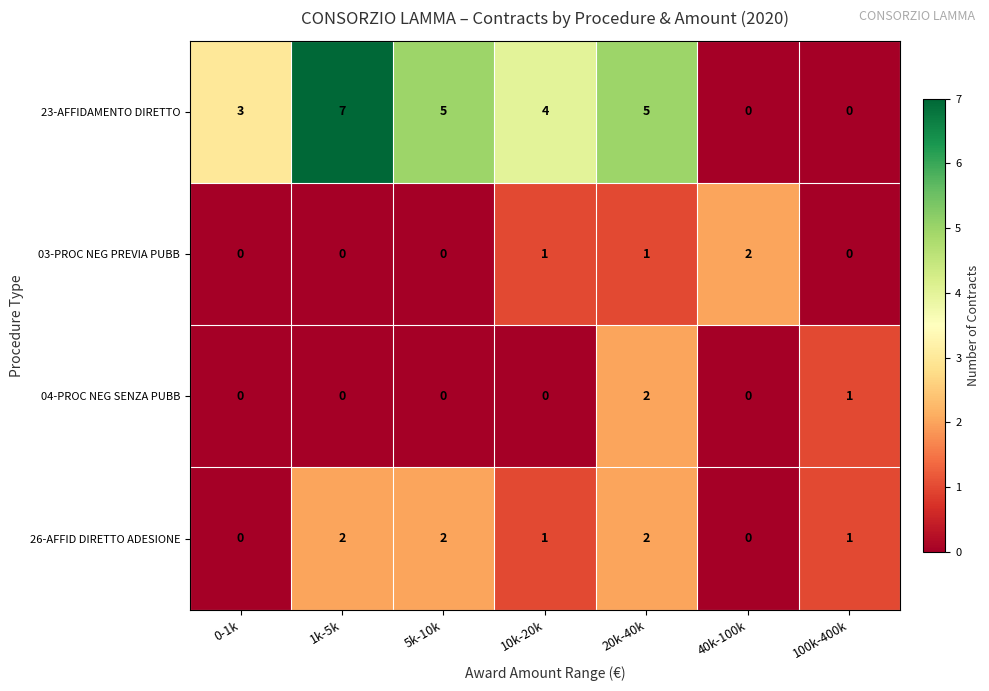

What is the sum of all 03-PROC NEG PREVIA PUBB values?

4